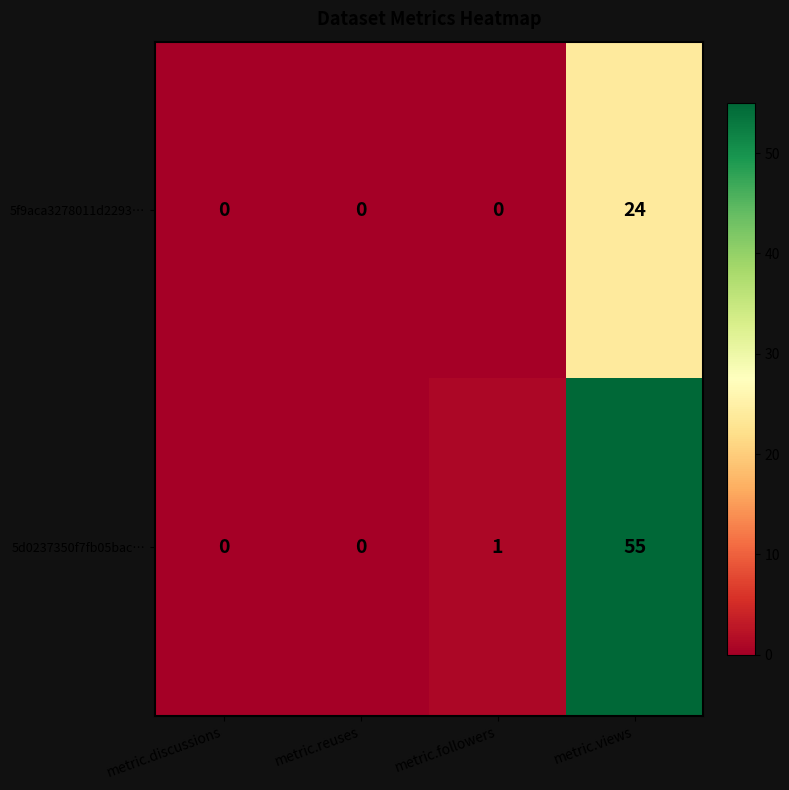

The 5f9aca3278011d2293… series shows -14 at metric.followers. True or false?

False